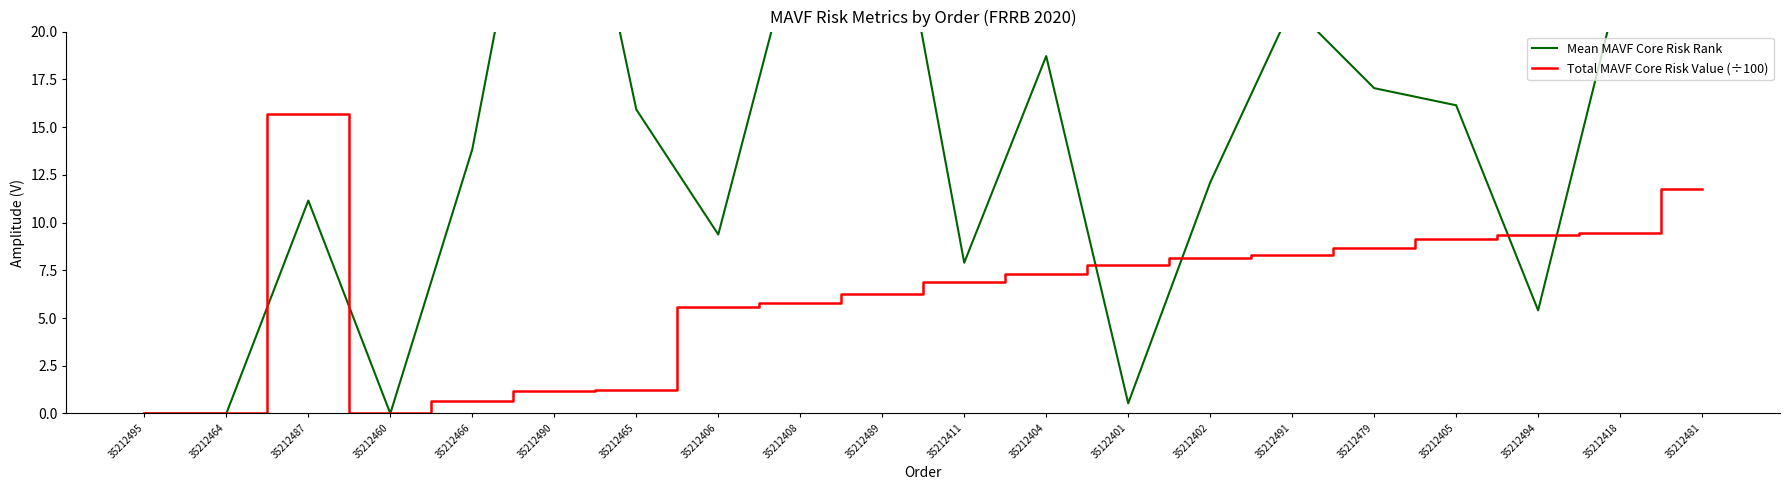

Count the number of data series in this chart.

2